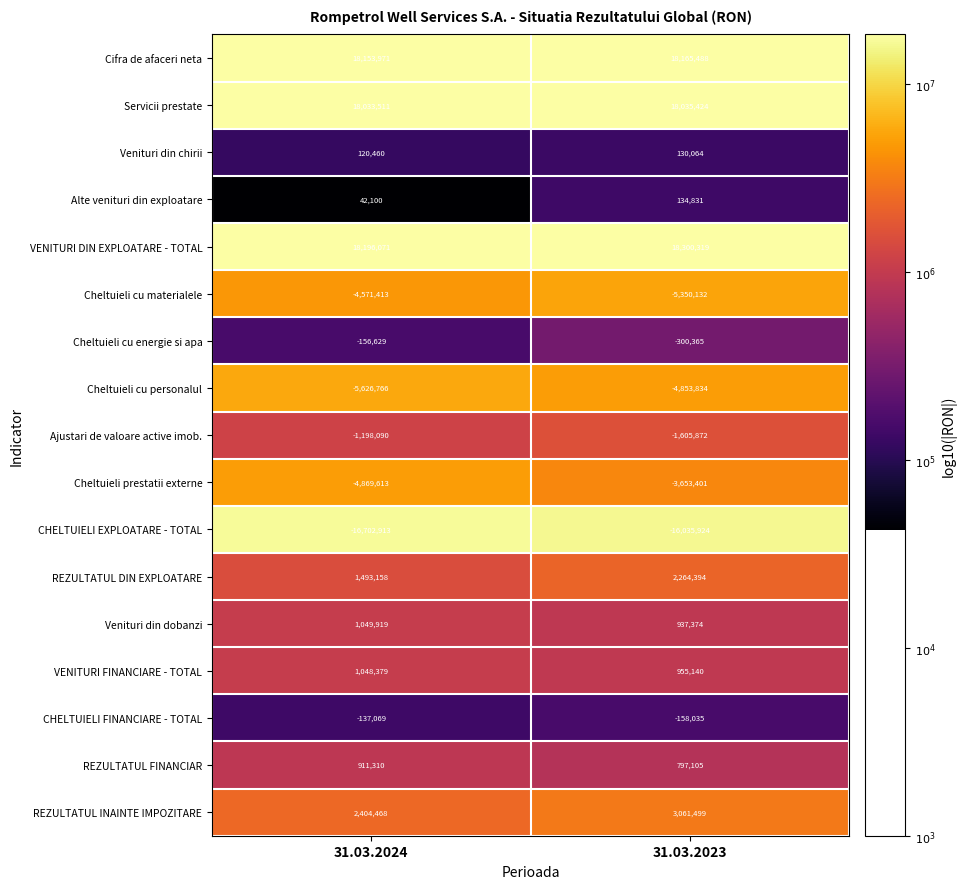

At which category is the sum across all series the highest?

31.03.2023